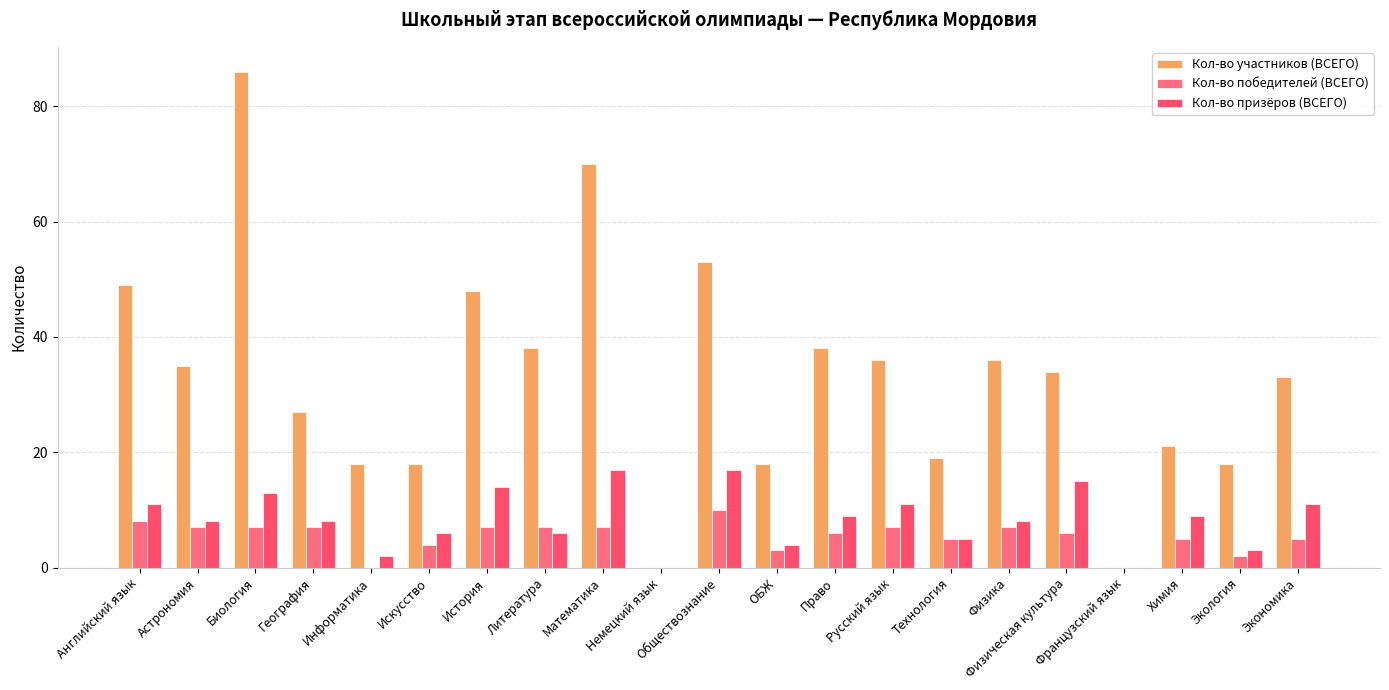

Are the bars horizontal?

No